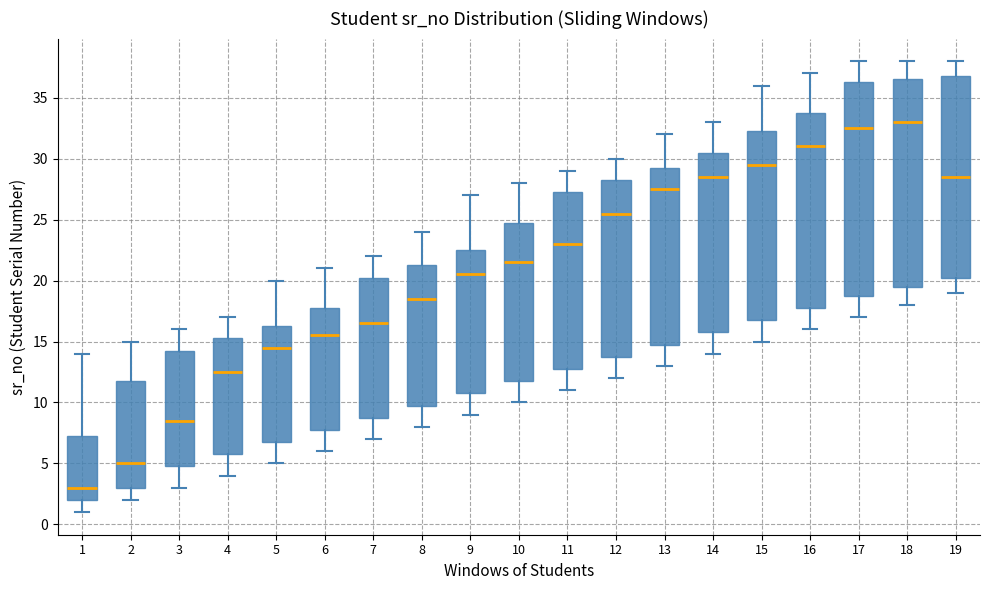

Which box is the tallest, from its lower edge to its upper edge?

17